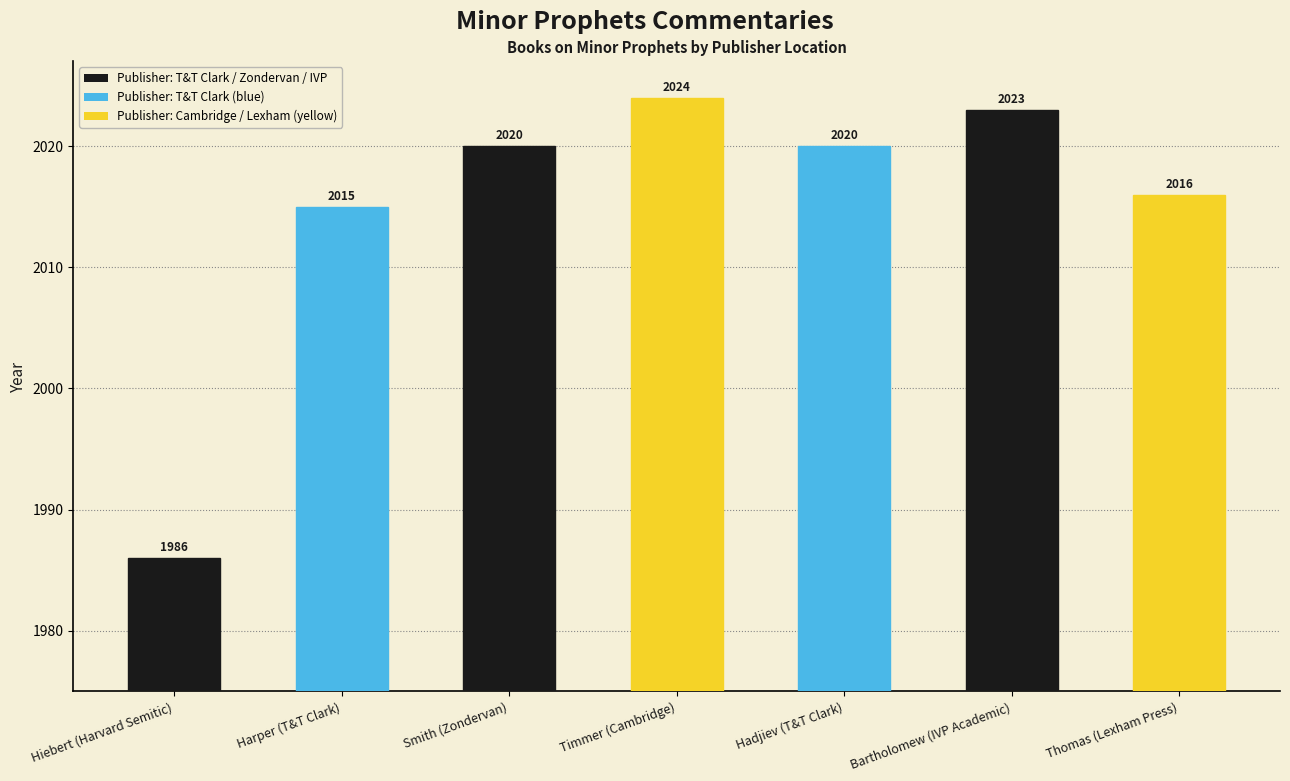

True or false: the data shows 2020 at Smith (Zondervan).

True